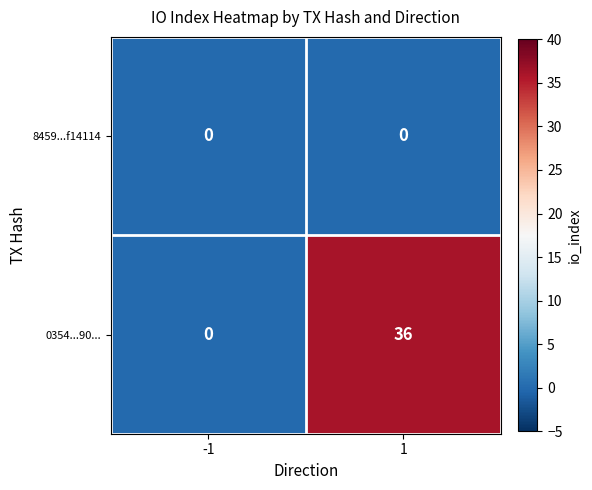

How many series are shown in this chart?

2